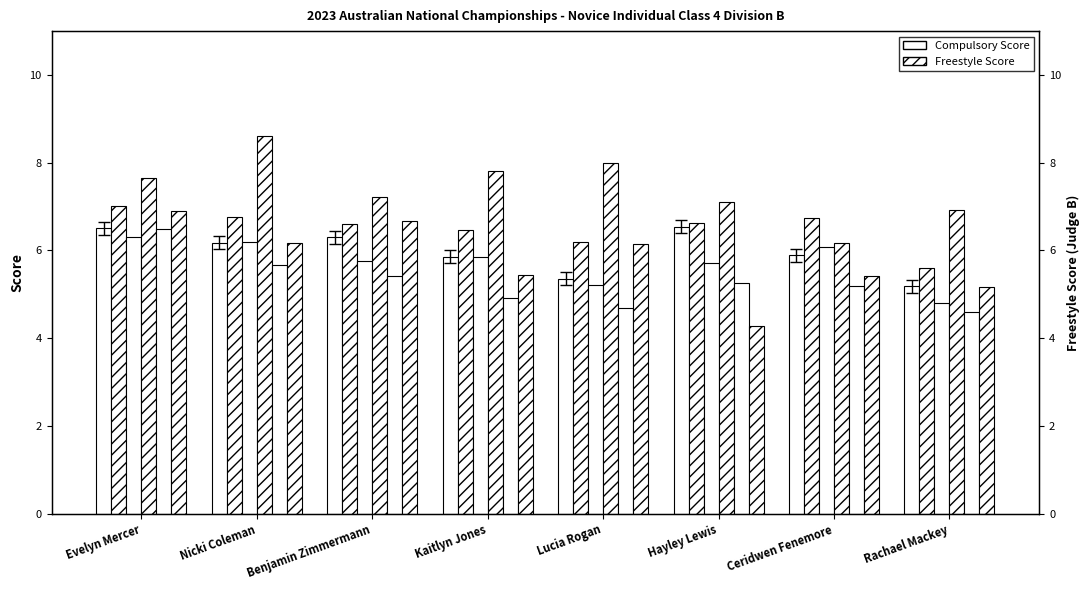

List the labels in order of Compulsory Score (Judge C) value, smallest first.

Rachael Mackey, Lucia Rogan, Kaitlyn Jones, Ceridwen Fenemore, Hayley Lewis, Benjamin Zimmermann, Nicki Coleman, Evelyn Mercer